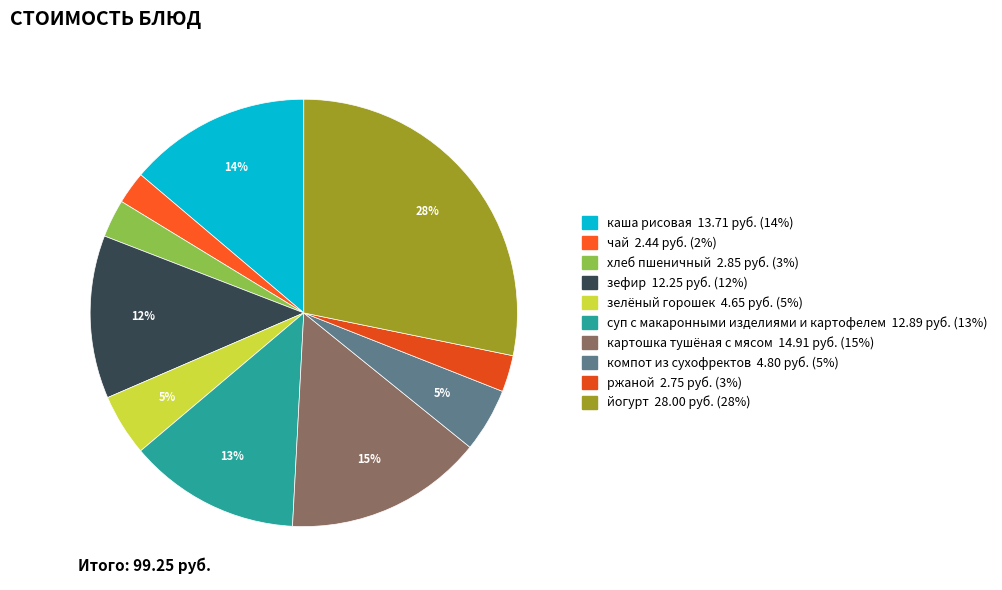

Does зелёный горошек represent more than half of the total?

No